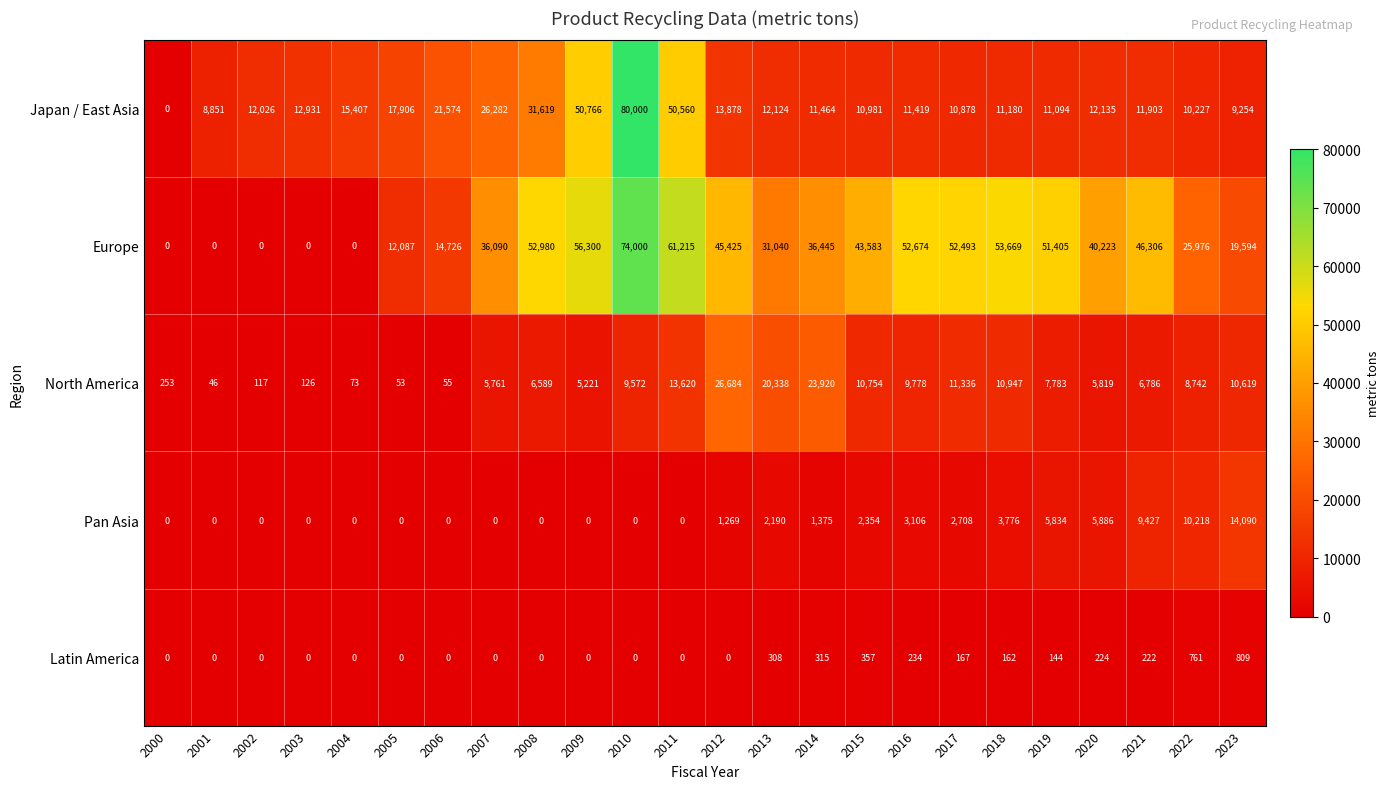

At how many categories does at least one series exceed 79678?

1